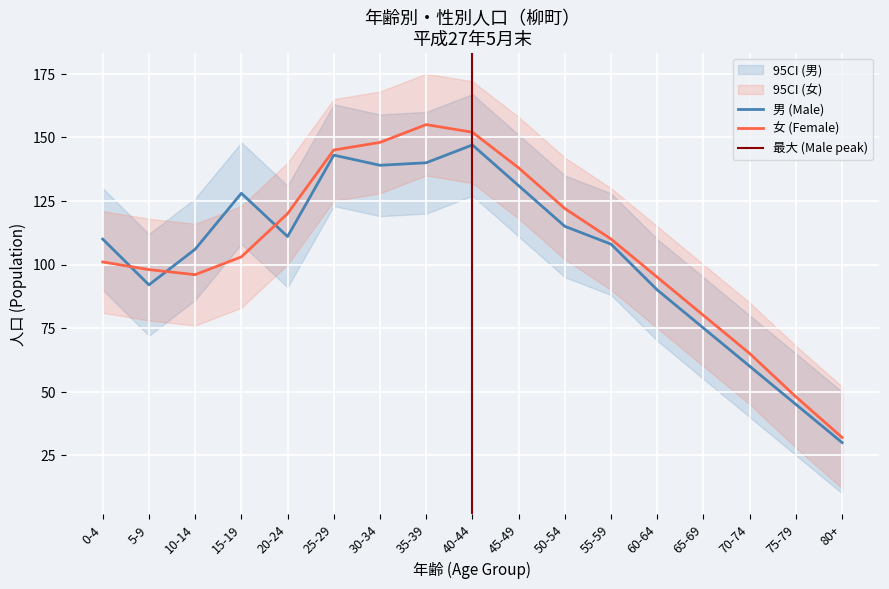

What value does the 女 (Female) series have at 70-74?

65